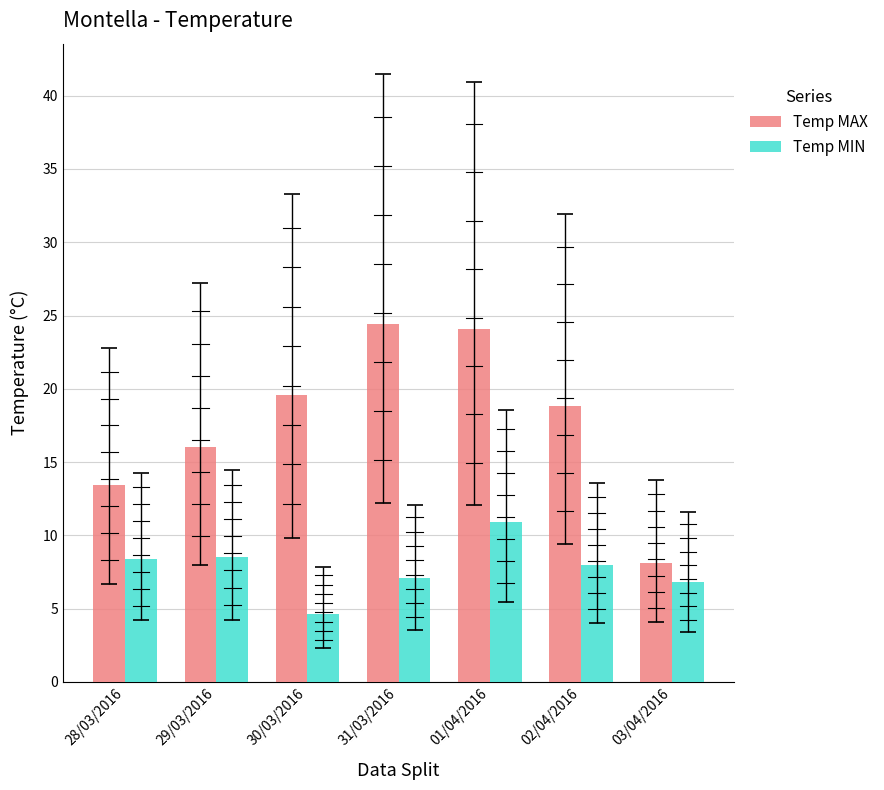

At 31/03/2016, list the series in order from largest to smallest.

Temp MAX, Temp MIN